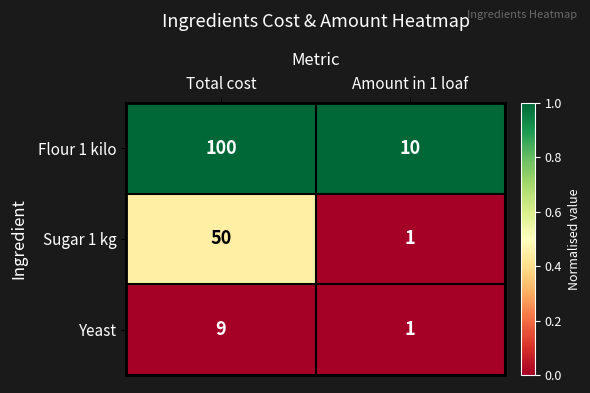

What is the spread (max minus min) of values at Amount in 1 loaf?

9